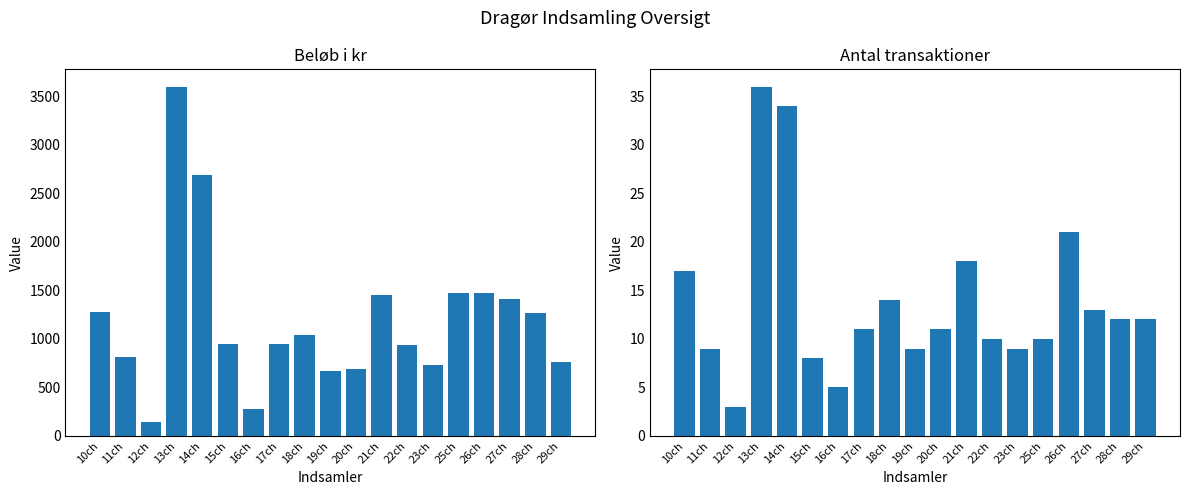

Are the bars horizontal?

No